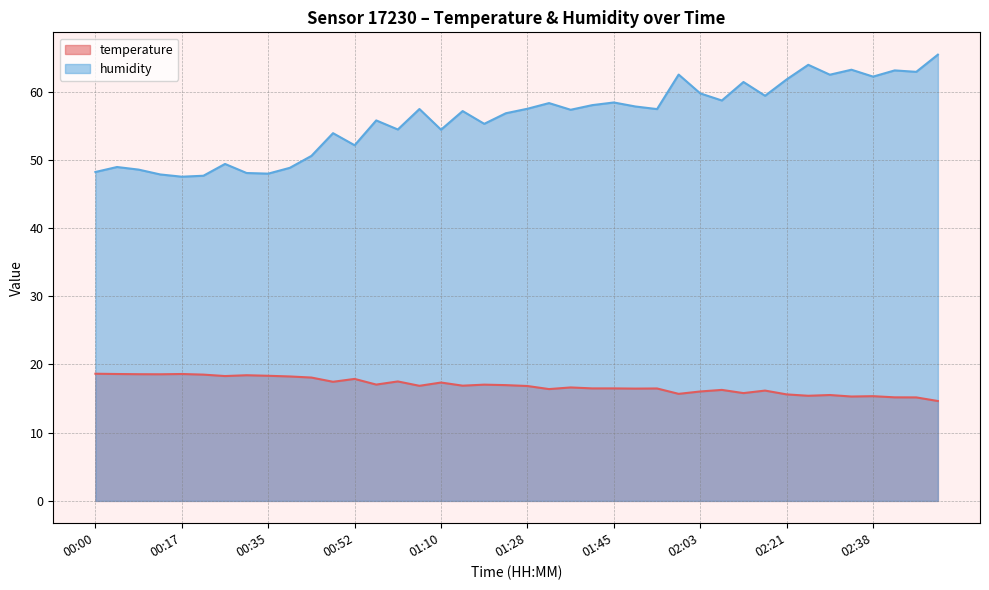

What is the difference between the humidity values at 02:34 and 00:52?

11.1